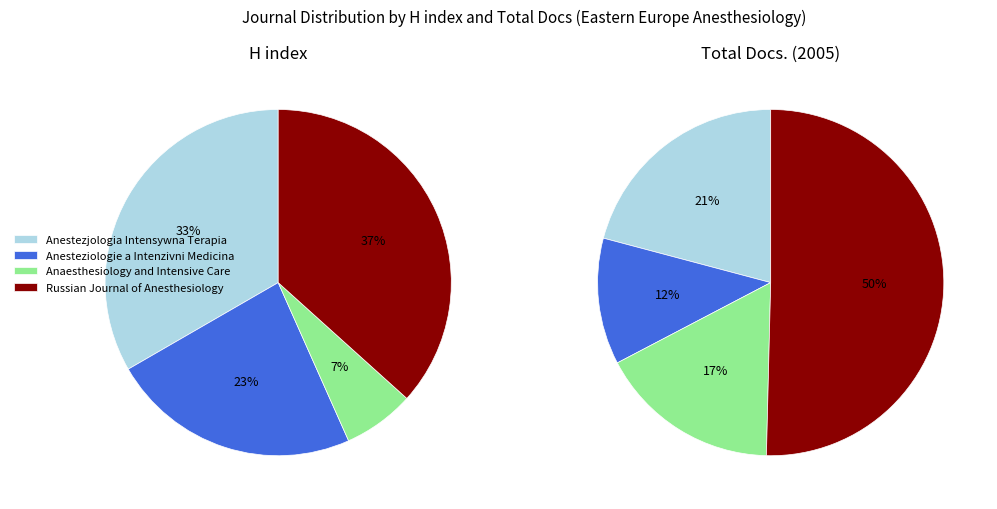

How many segments does this pie chart have?

4